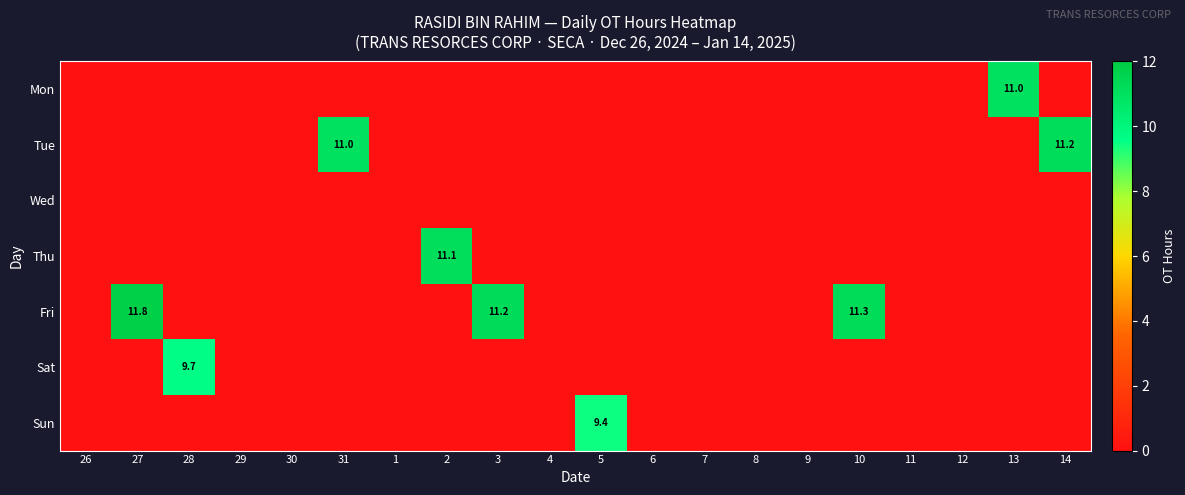

The value of Fri at 10 is 14.9. True or false?

False